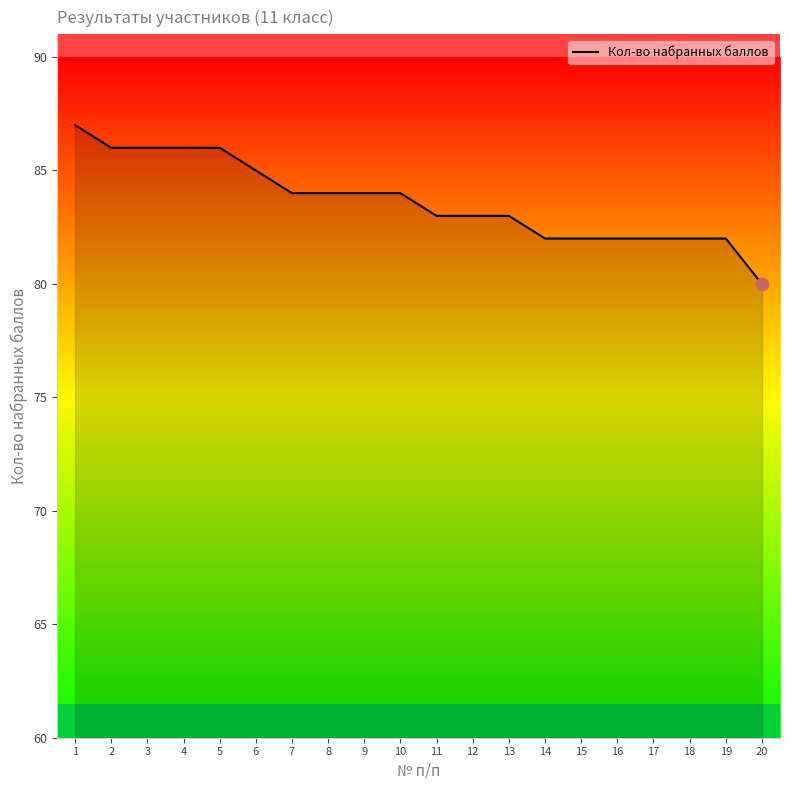

Approximately how many times larger is the value at 10 compared to 11?

1.0